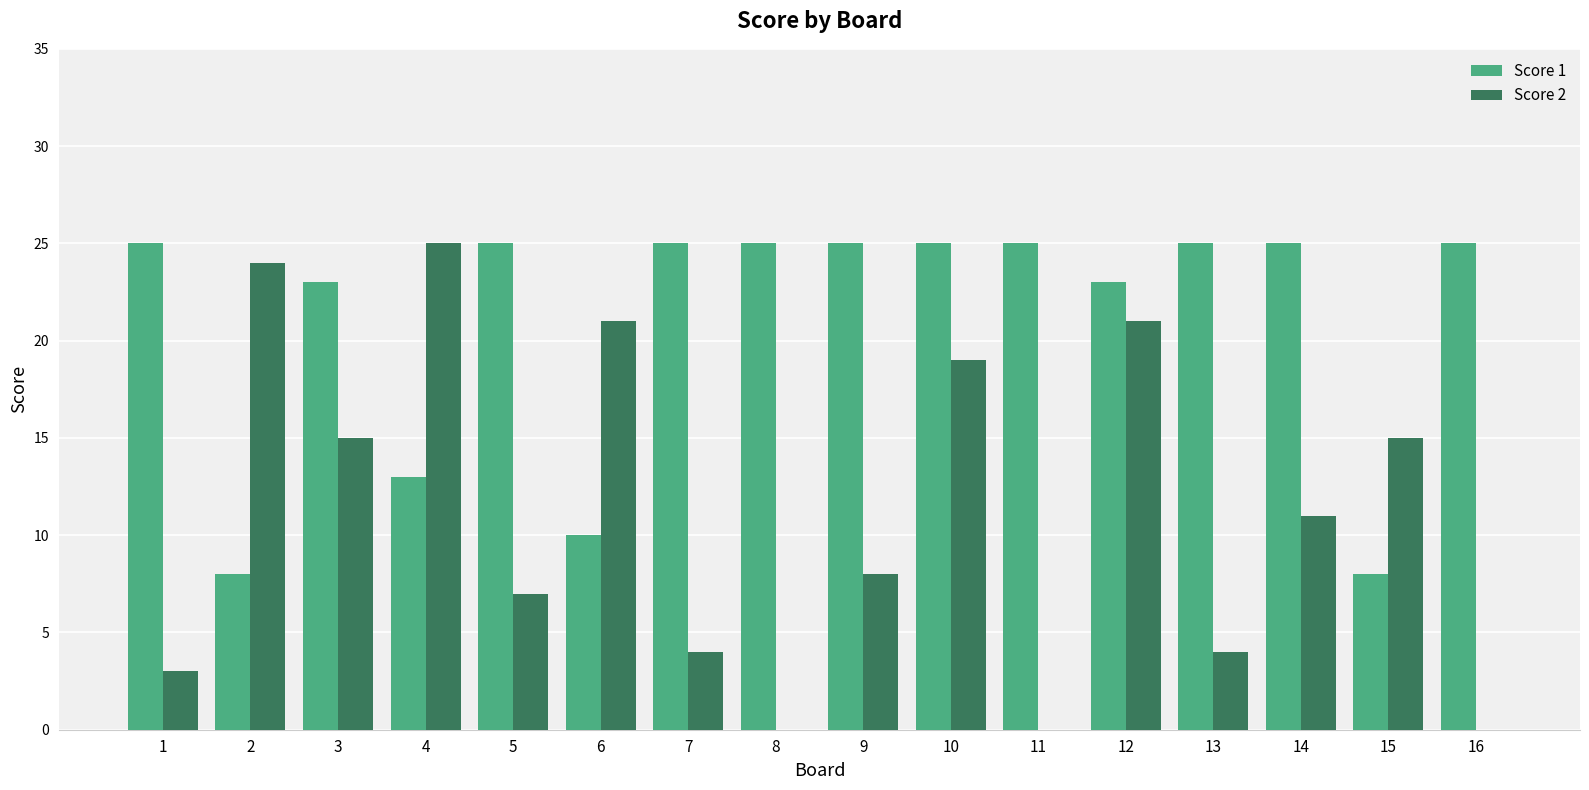

How many groups of bars are there?

16